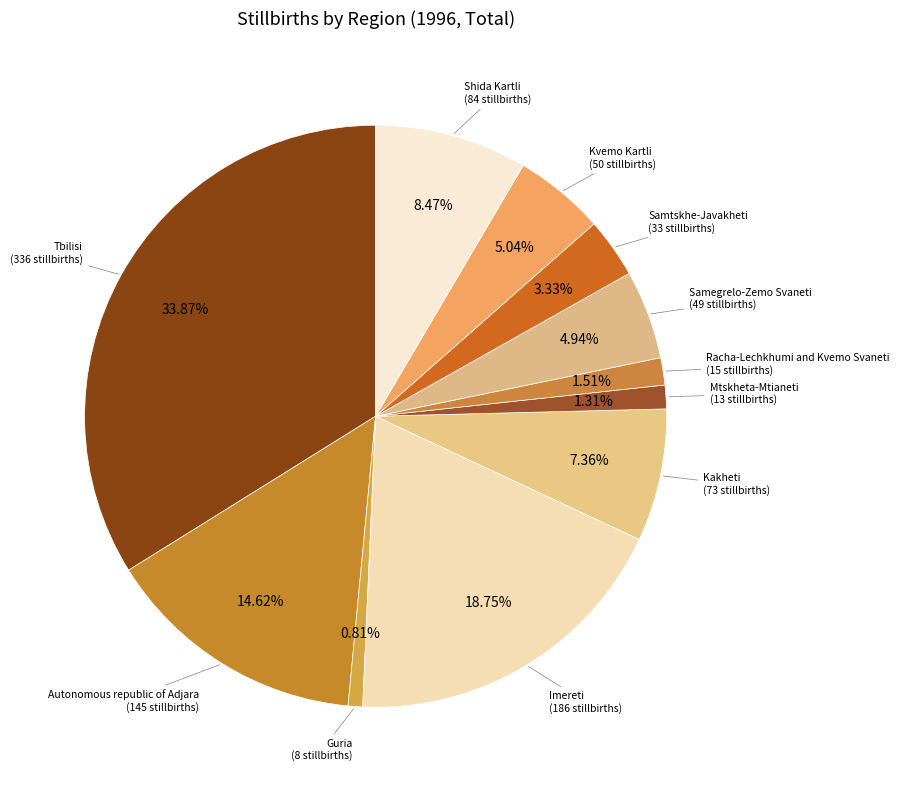

To the nearest percent, what percentage of the pie is Shida Kartli?

8%